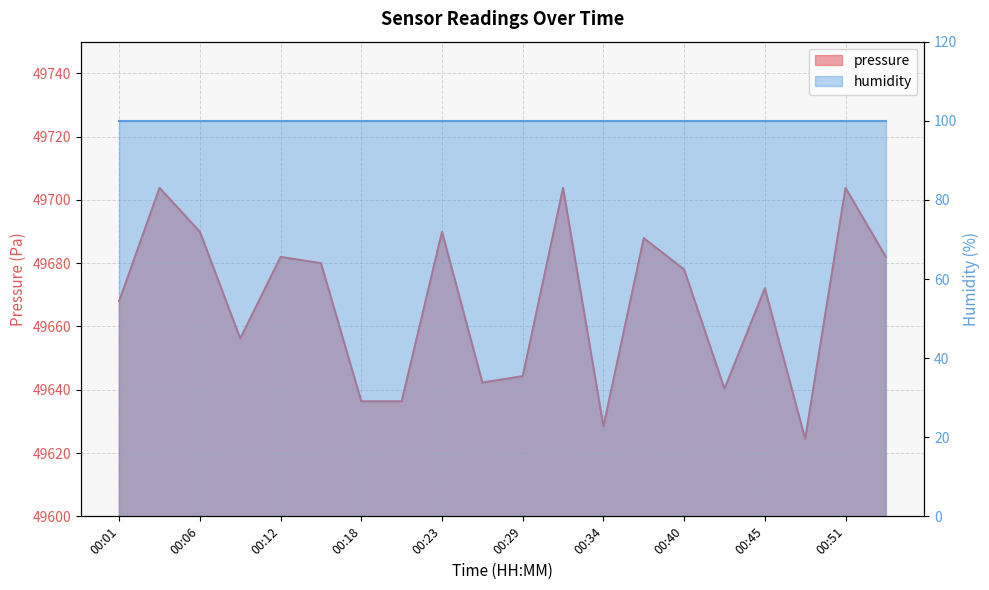

Approximately how many times larger is the value at 00:34 compared to 00:23?

1.0